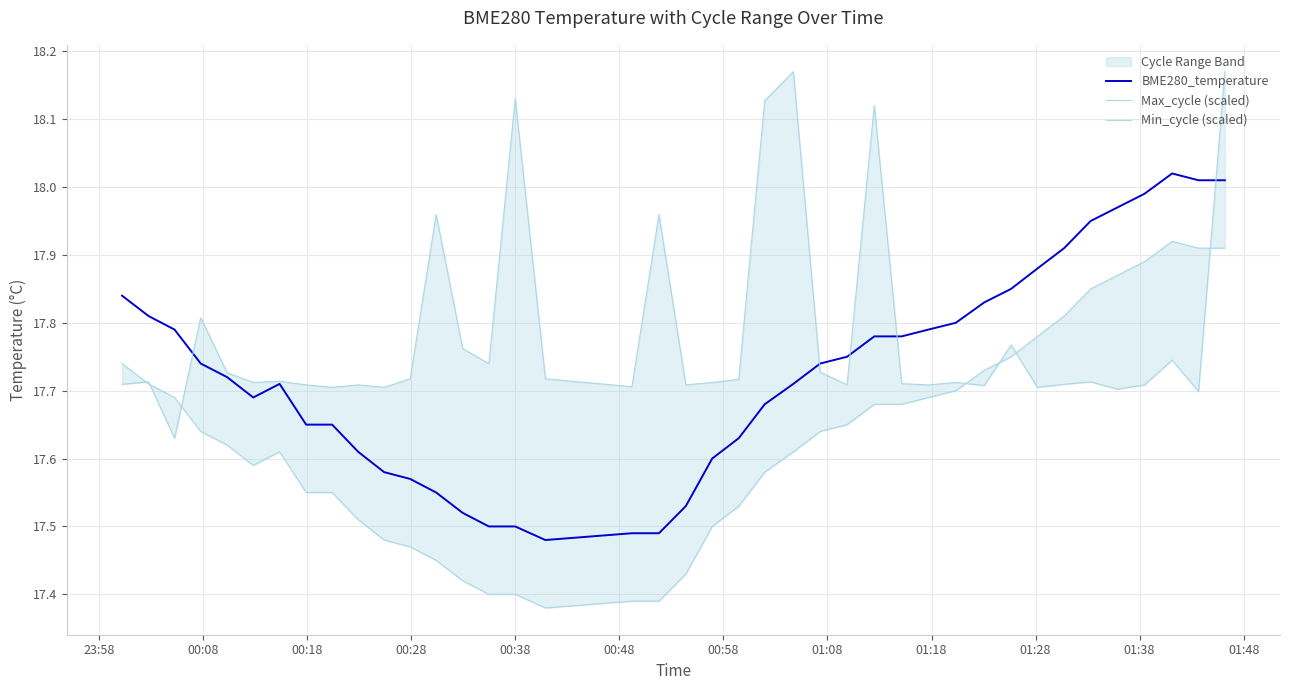

Between which two adjacent categories do Max_cycle (scaled) and Min_cycle (scaled) first intersect?

23:58 and 00:08